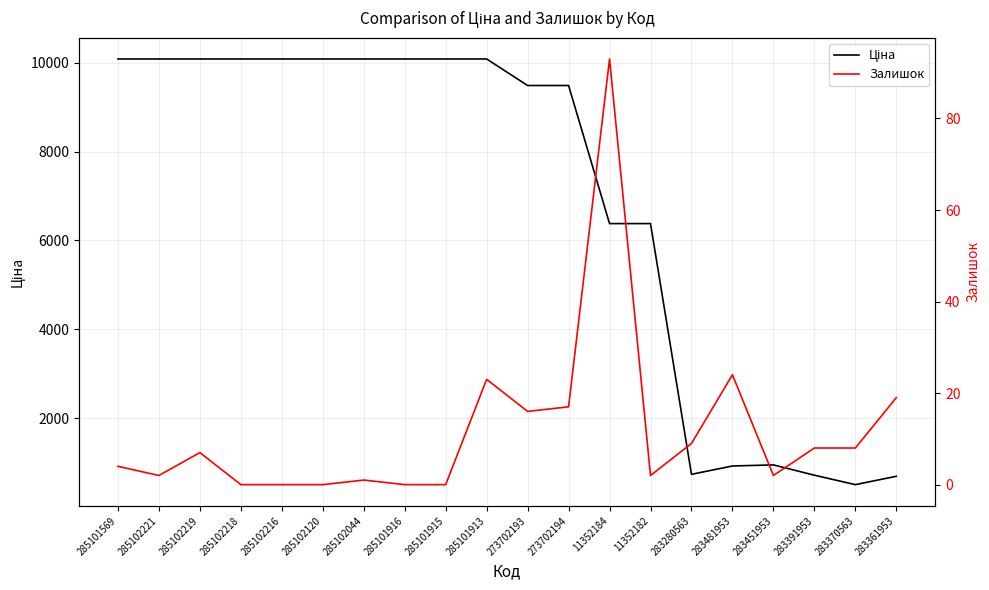

Which series has the widest spread of values?

Ціна